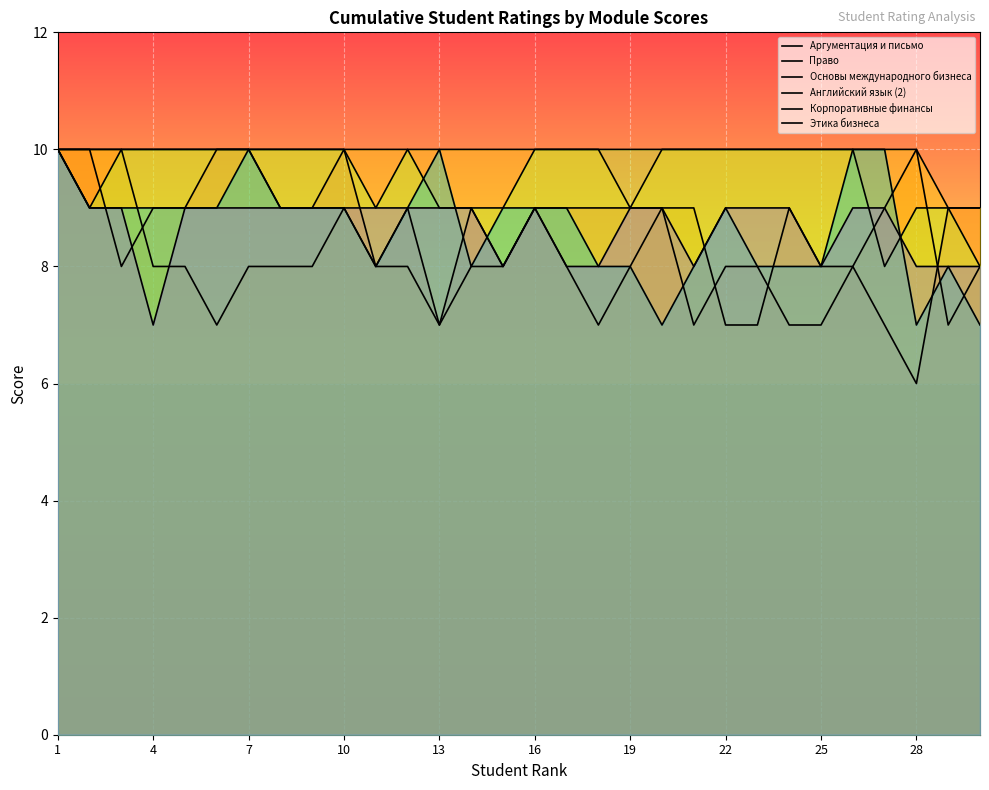

Which series changed the most between 13 and 19?

Право